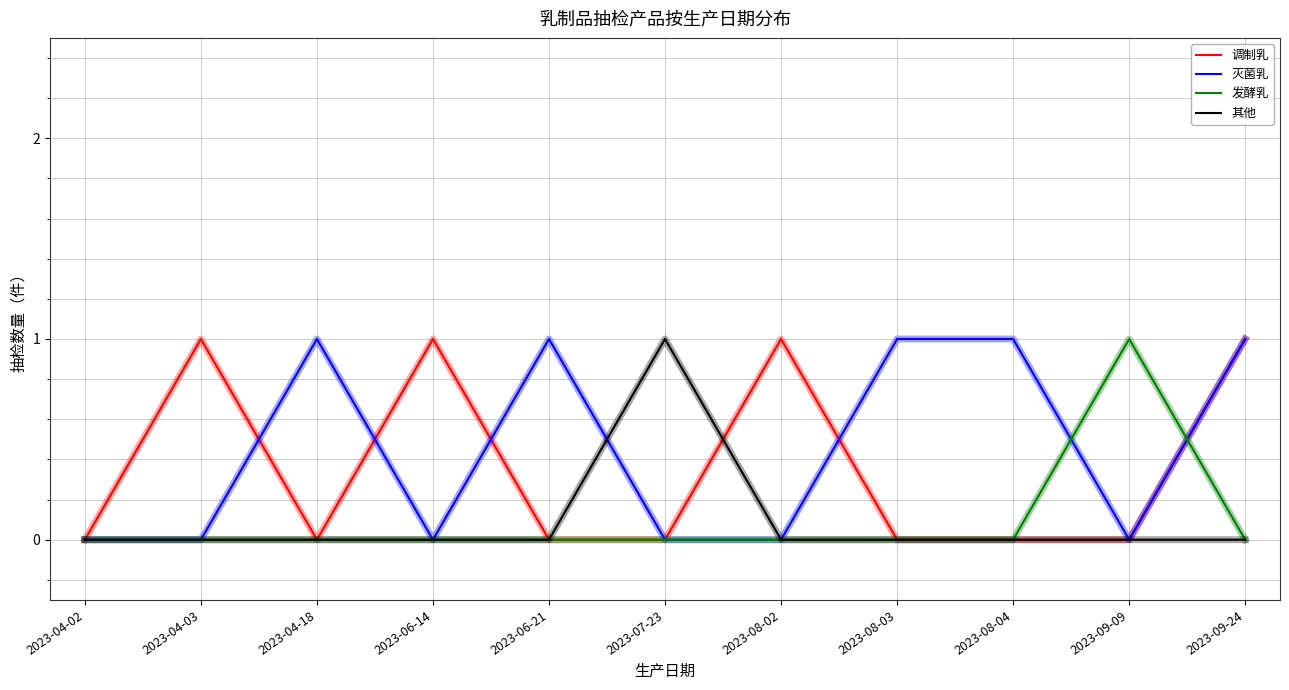

What is the difference between the maximum and minimum values in the 发酵乳 series?

1